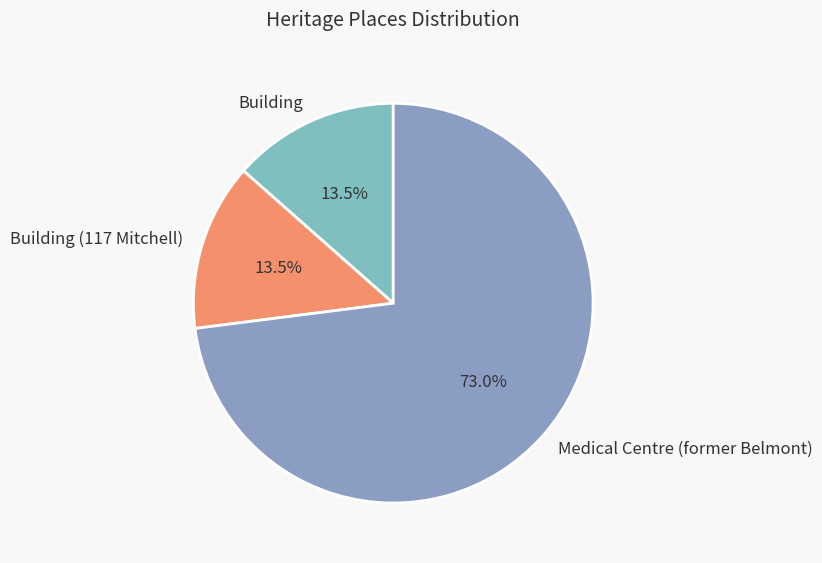

The Medical Centre (former Belmont) slice represents 73% of the pie. True or false?

True